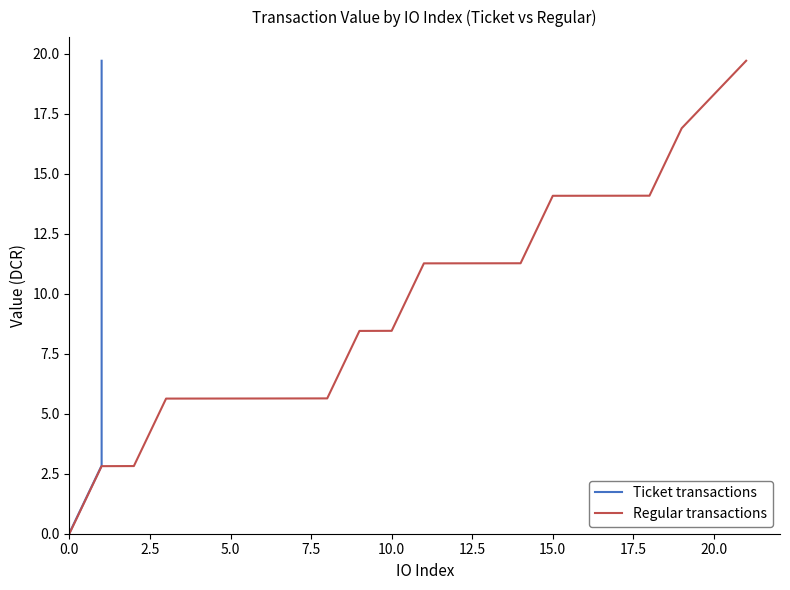

True or false: Regular transactions has a value of 14.1 at 15.0.

True